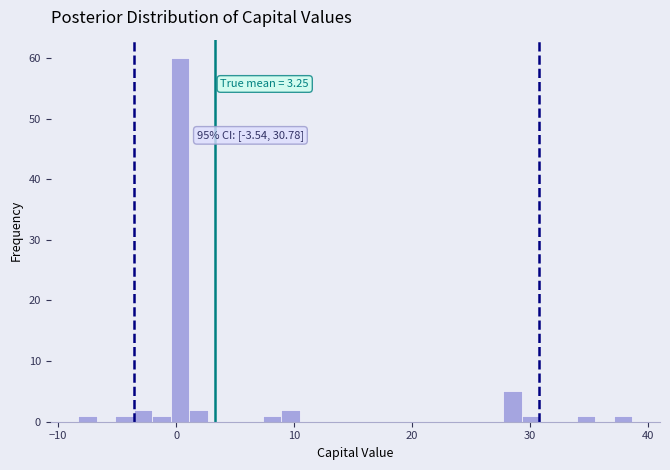

Around what value on the x-axis is the tallest bar? Give the approximate position of its centre, as read against the axis.

0